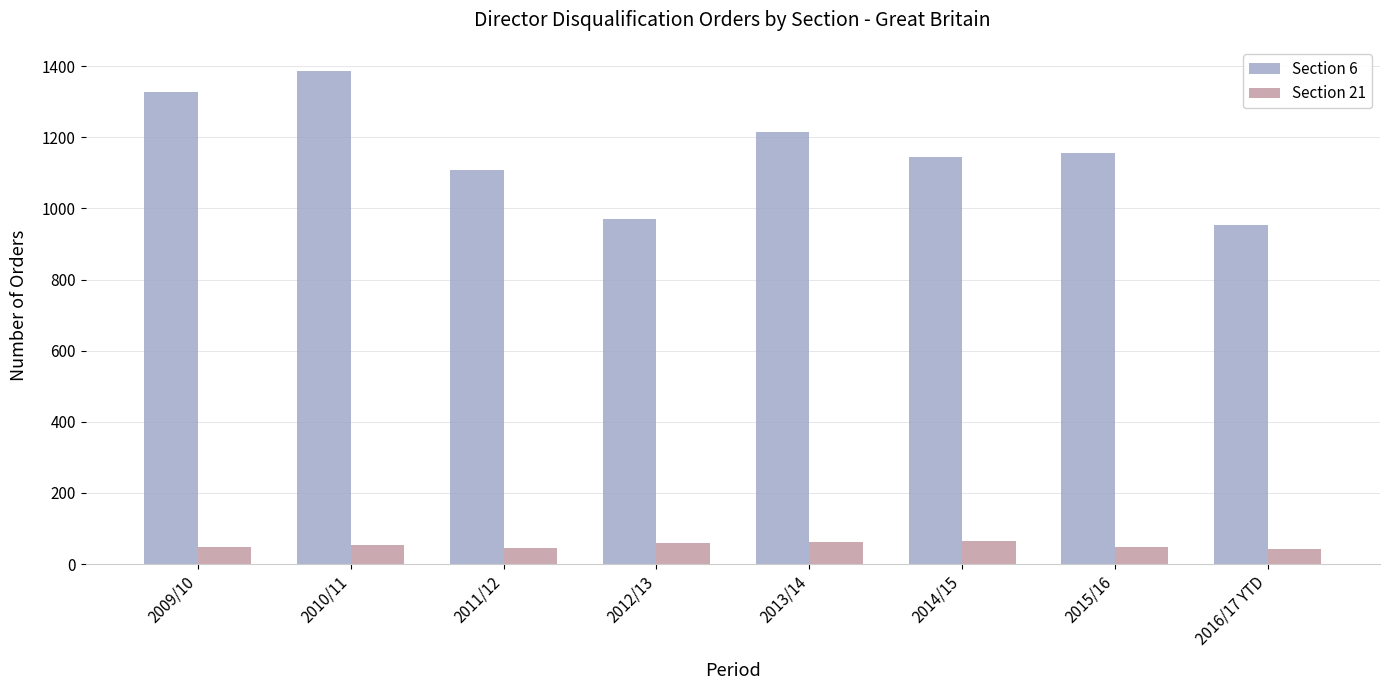

Rank the categories by Section 6 value from highest to lowest.

2010/11, 2009/10, 2013/14, 2015/16, 2014/15, 2011/12, 2012/13, 2016/17 YTD